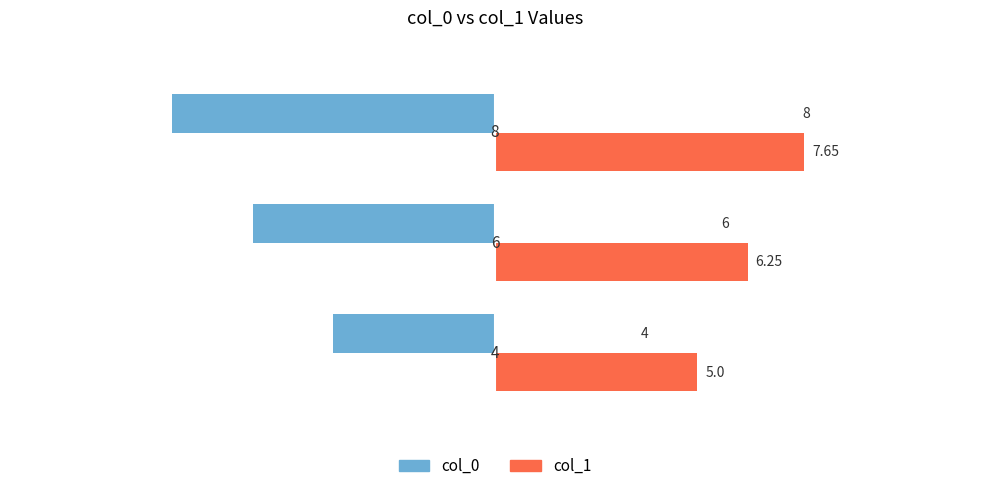

What are all the series names shown in the legend?

col_0, col_1